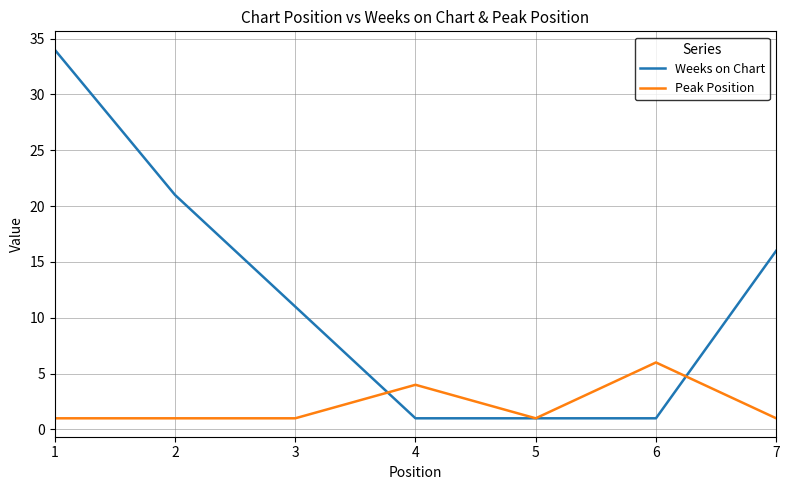

Which series has the largest total across all categories?

Weeks on Chart